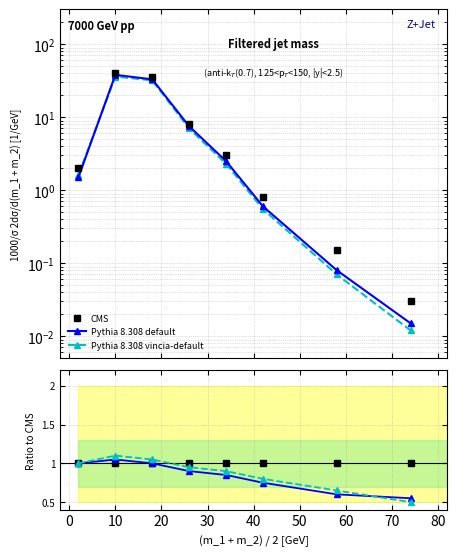

What is the maximum value for Pythia 8.308 default?

1.1